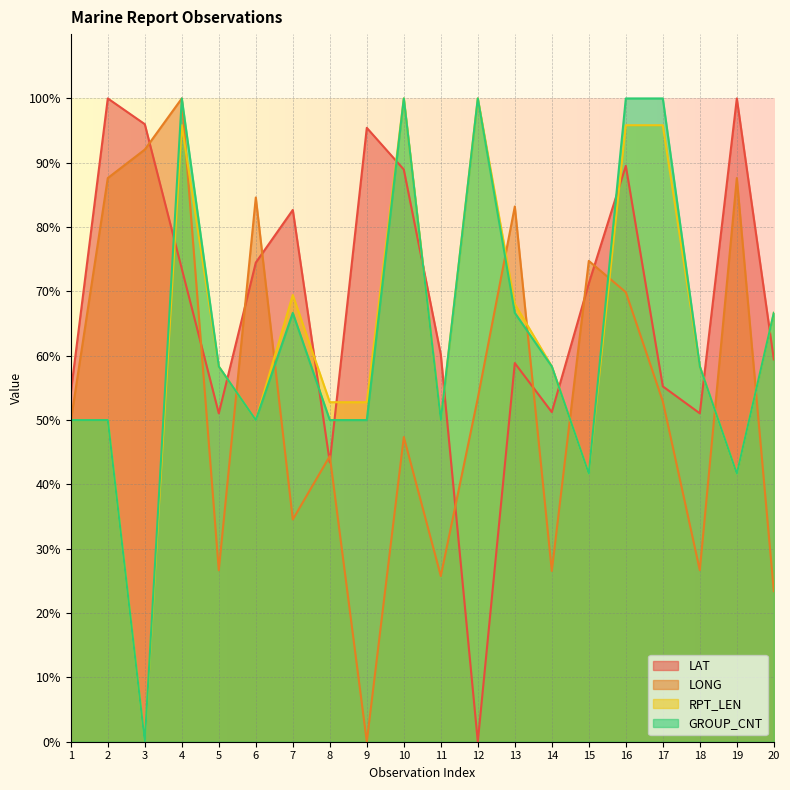

What is the value of the LONG point at the 6th from the left?

84.6